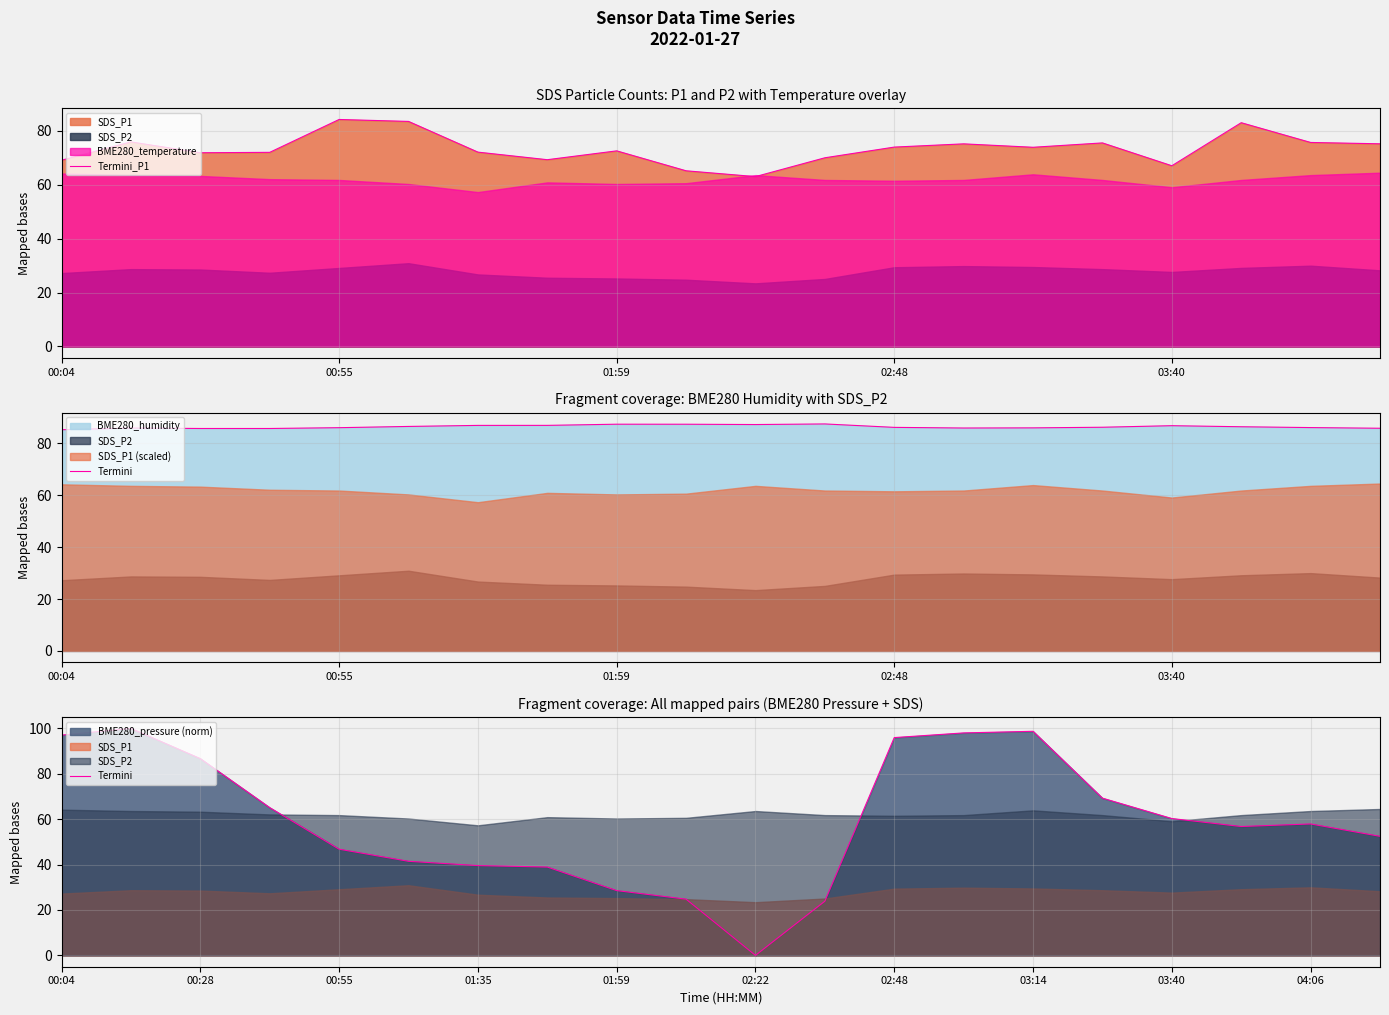

True or false: Termini and Termini_P1 cross at least once.

True